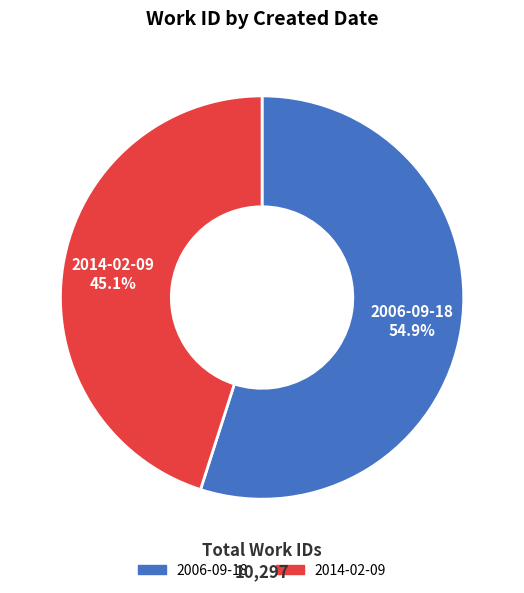

To the nearest percent, what portion does 2006-09-18 represent?

55%